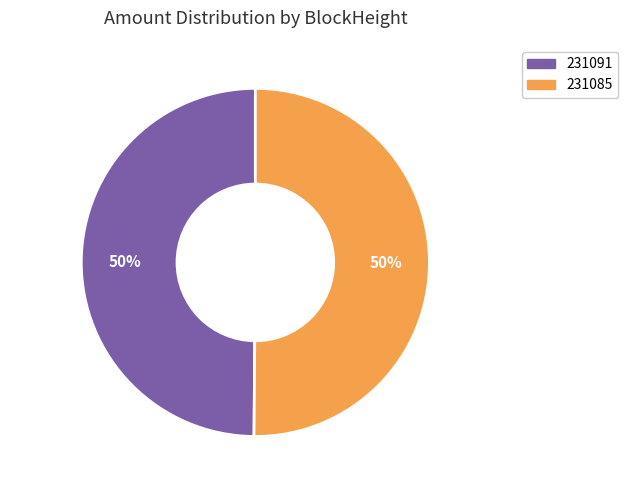

The 231091 slice represents 35% of the pie. True or false?

False